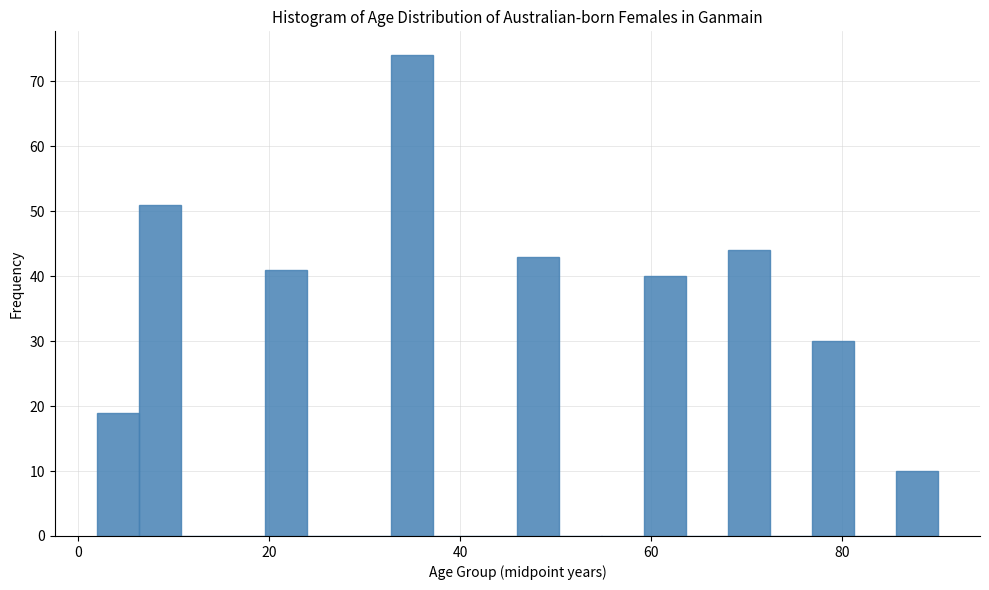

Read against the x-axis, roughly where is the centre of the tallest bar?

36